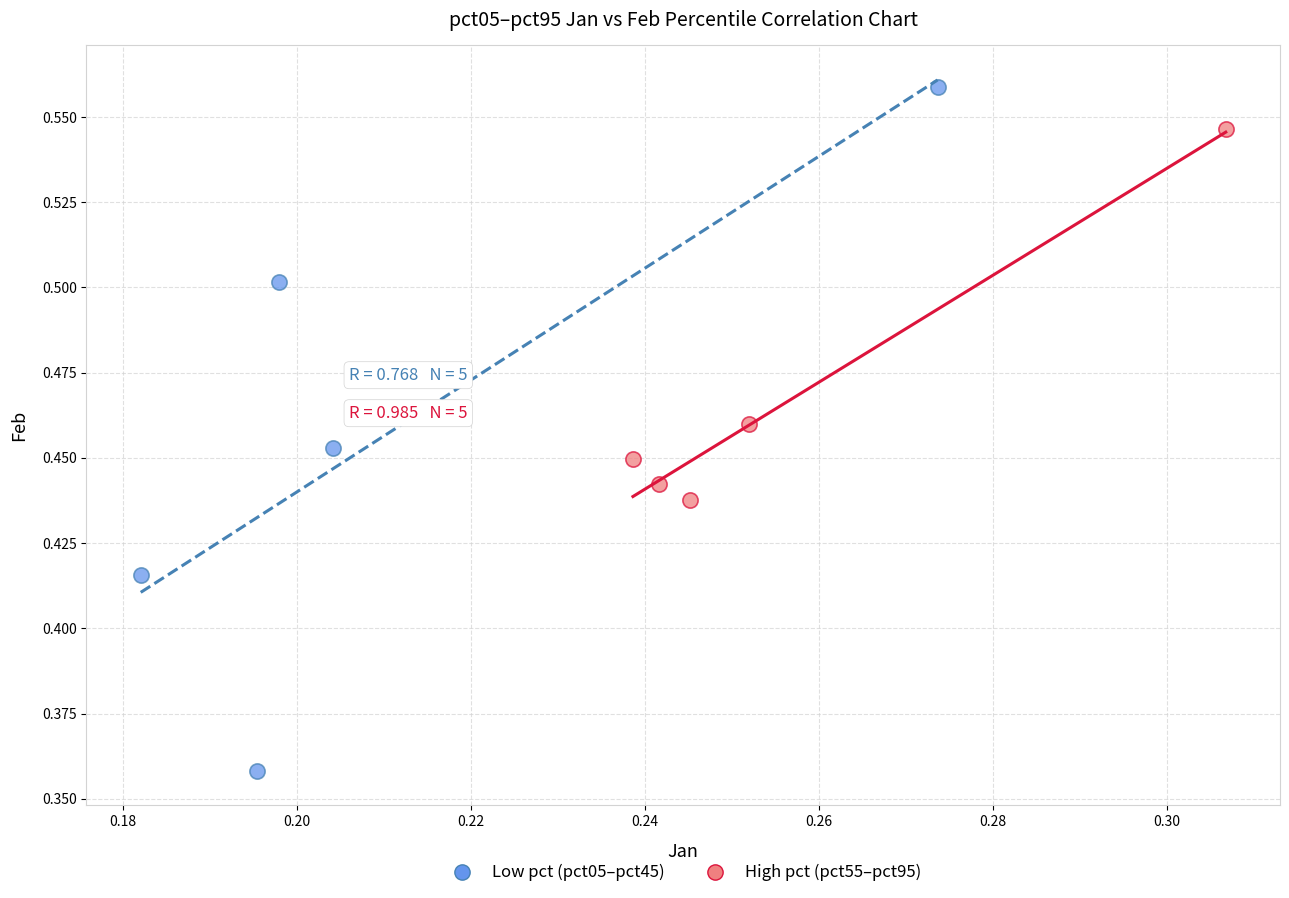

Which series reaches the minimum Y coordinate?

Low pct (pct05–pct45)